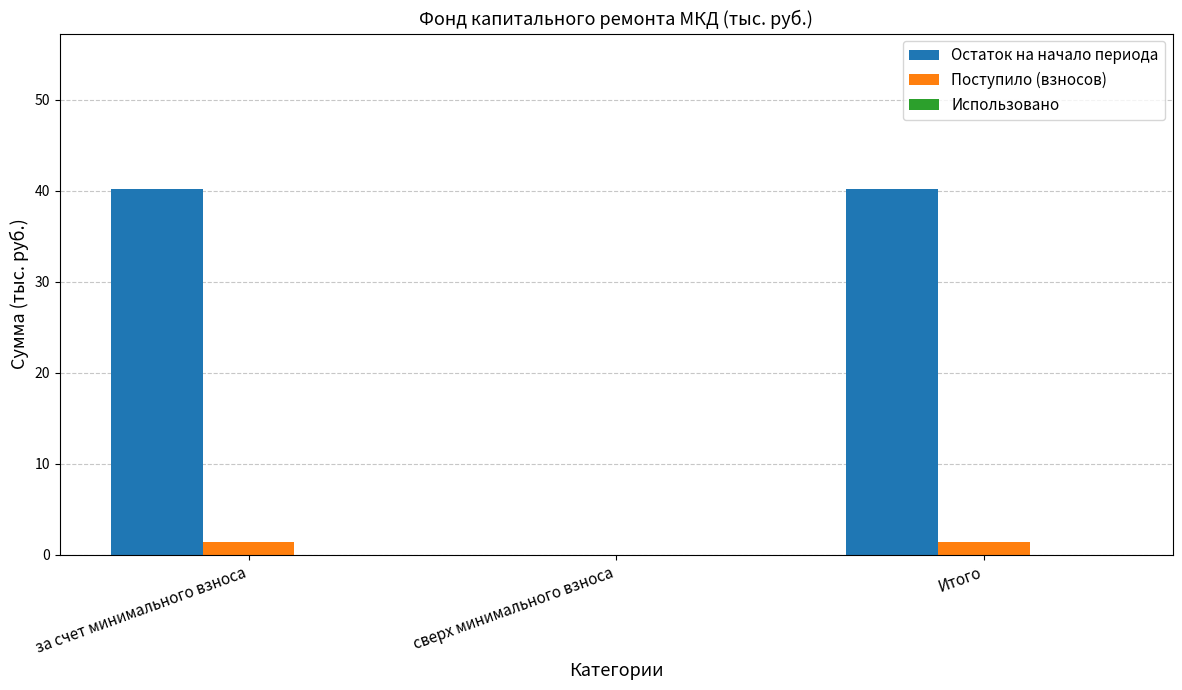

Read the Остаток на начало периода value at за счет минимального взноса.

40.2